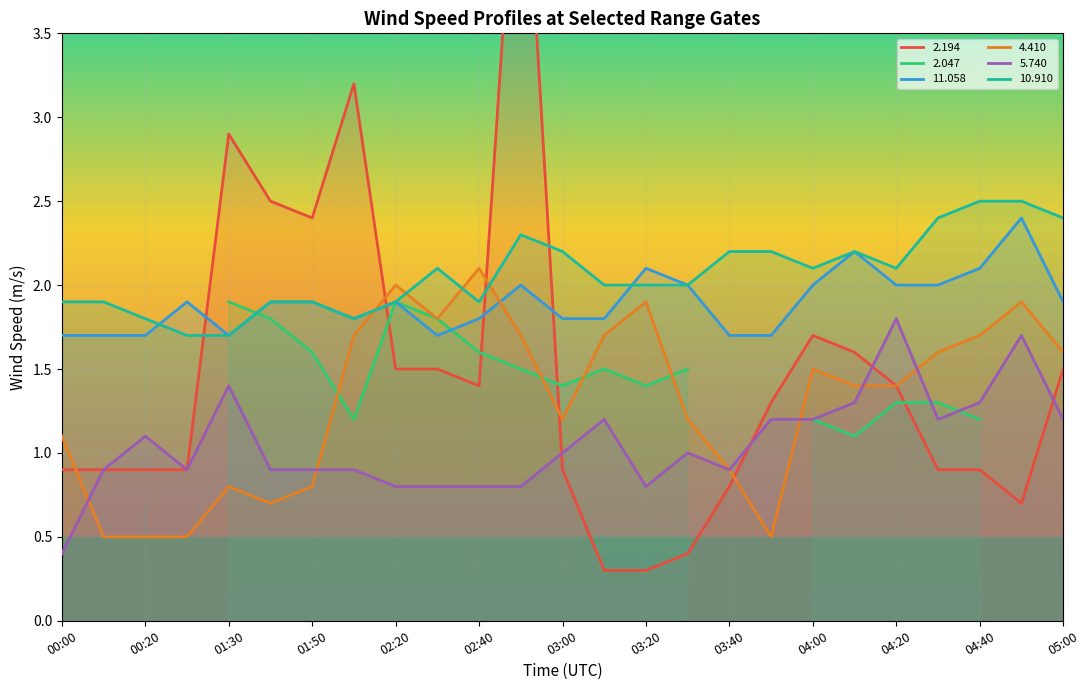

What is the value of the  11.058 point at the 6th from the left?

1.9